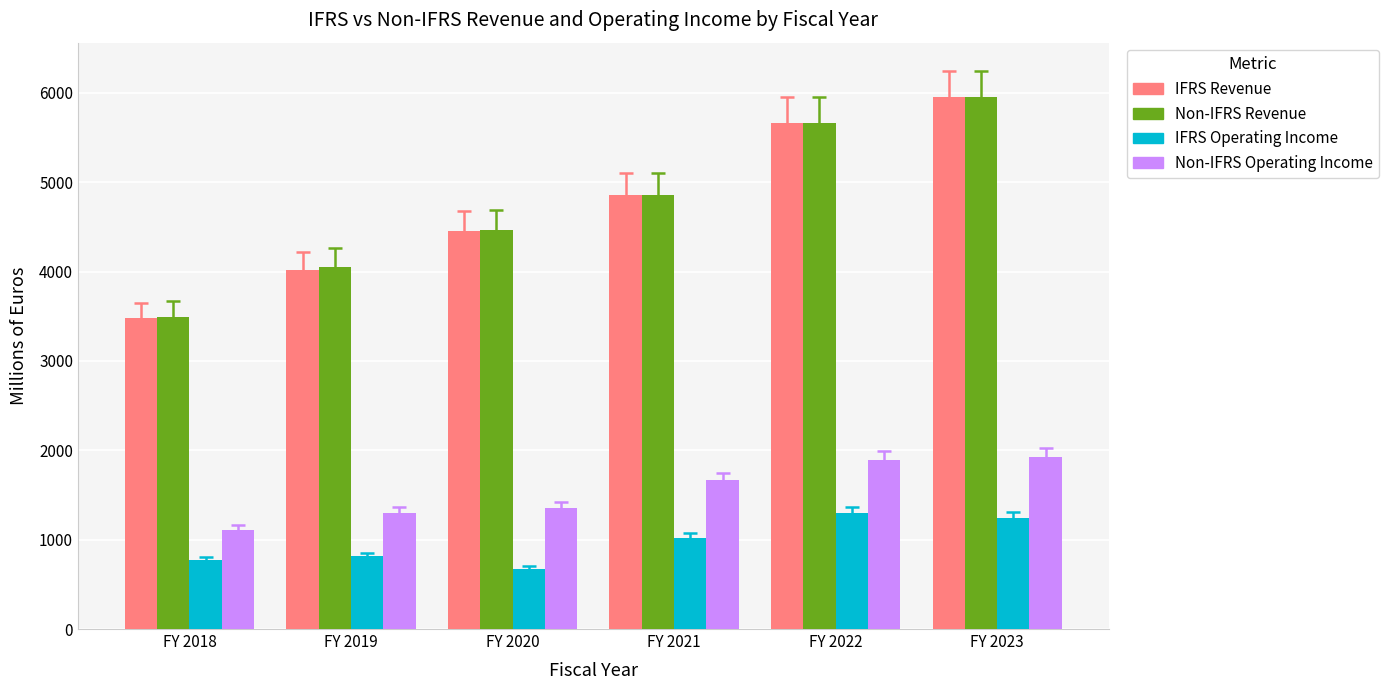

Which series has the largest range (max minus min)?

IFRS Revenue